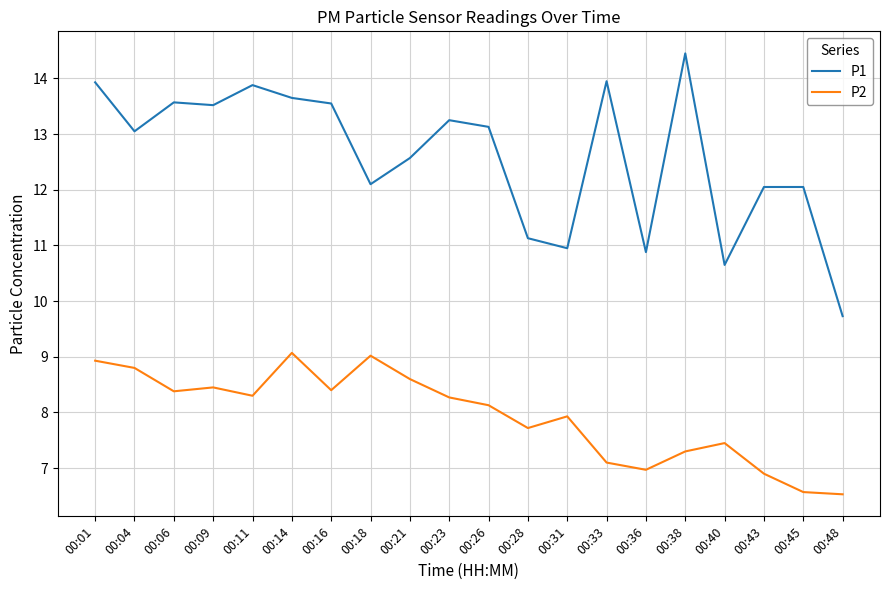

What is the minimum value shown in the chart?

6.5